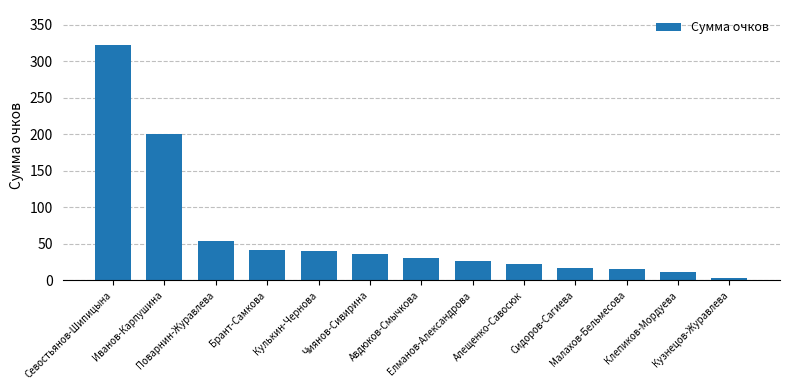

What is the label of the 11th bar from the right?

Поварнин-Журавлева